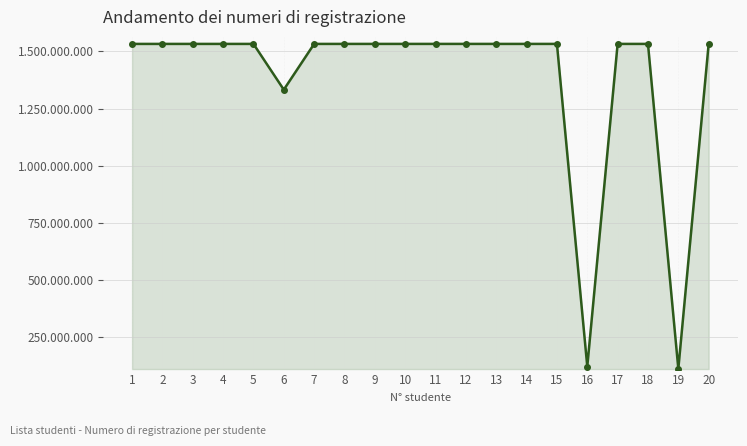

Is this an area chart (filled region under the line)?

Yes